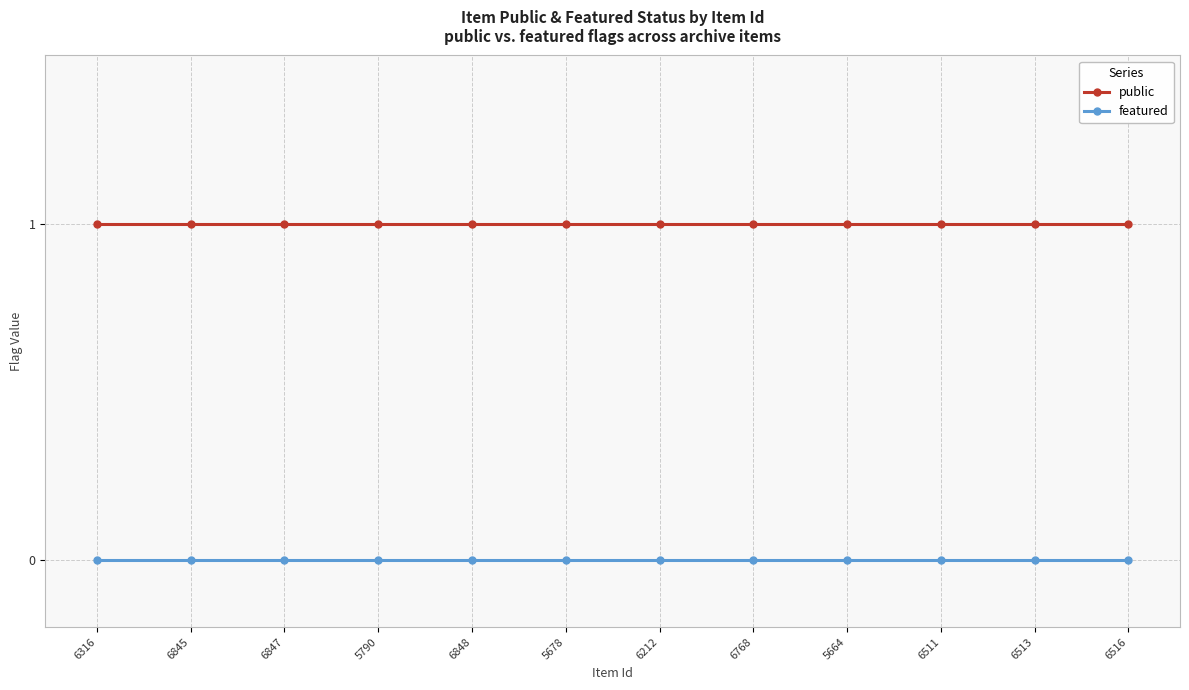

The public series shows 1 at 6511. True or false?

True